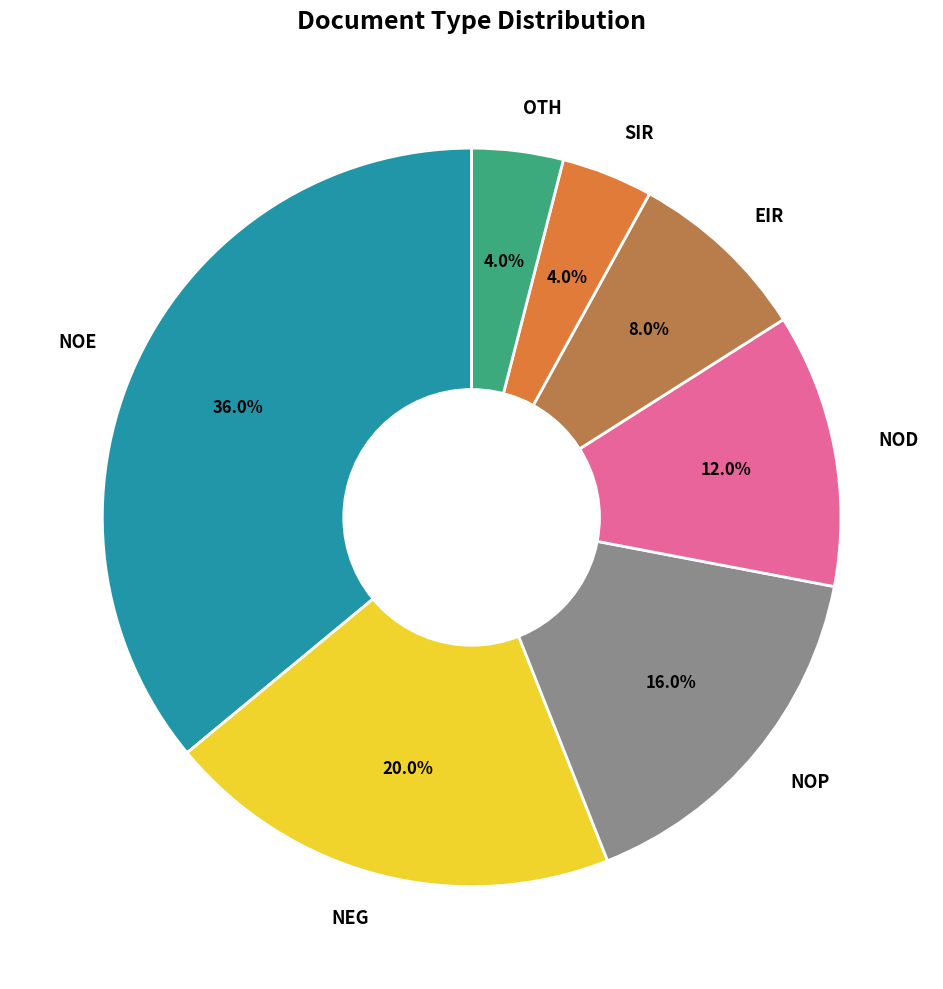

True or false: NOE accounts for 36% of the total.

True